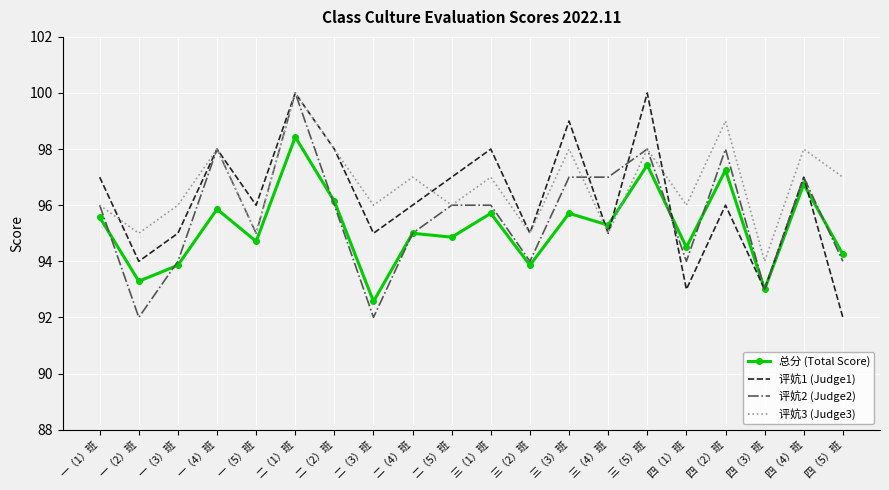

What position from the right is 二（4）班?

12